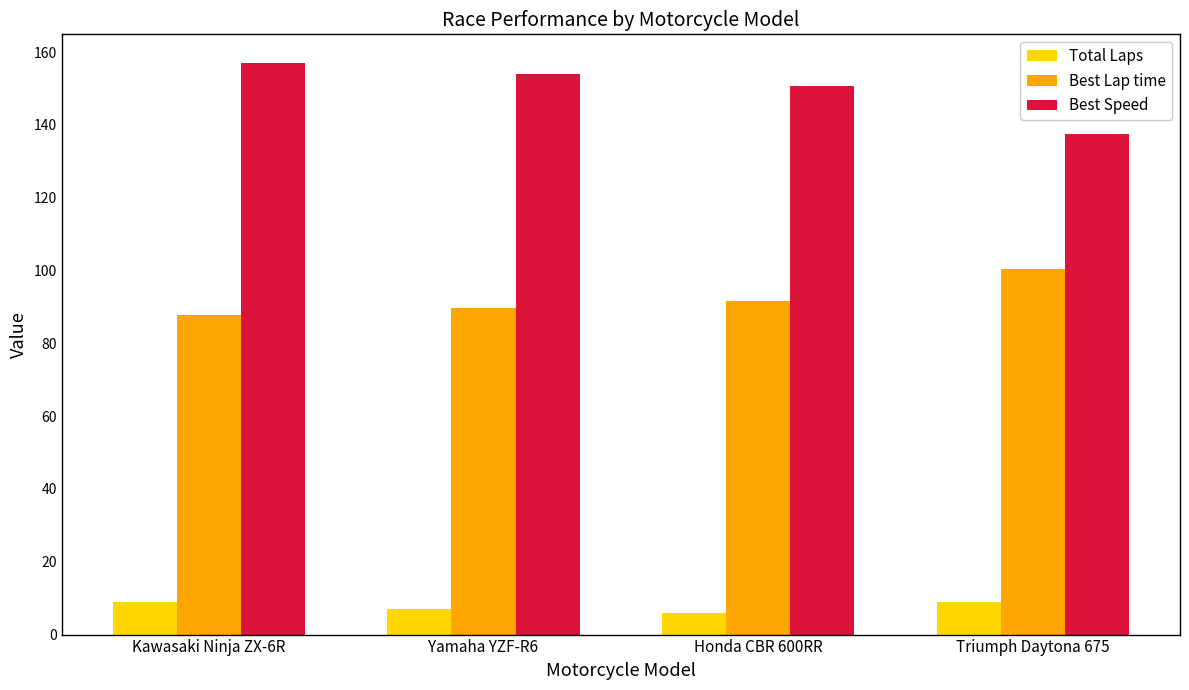

What is the label of the 4th bar from the left?

Triumph Daytona 675